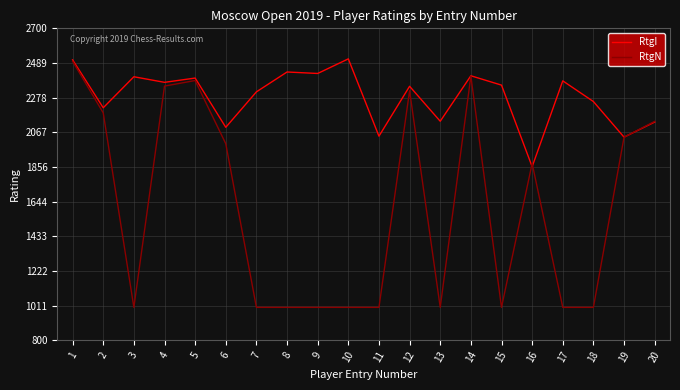

What is the lowest value of the RtgN series?

1000